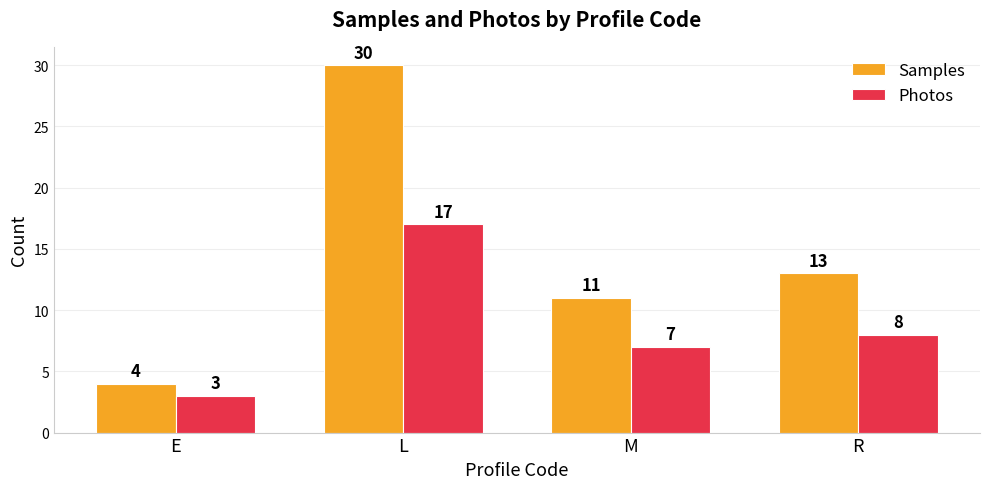

Which series changed the most between E and L?

Samples